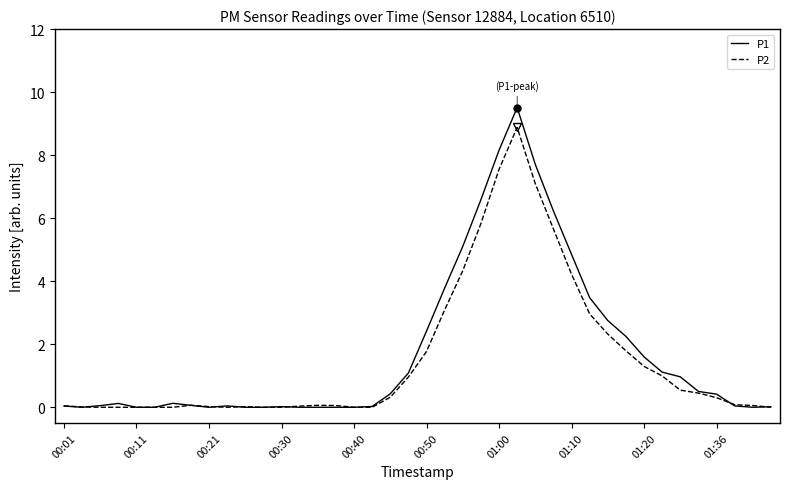

Which series has the widest spread of values?

P1